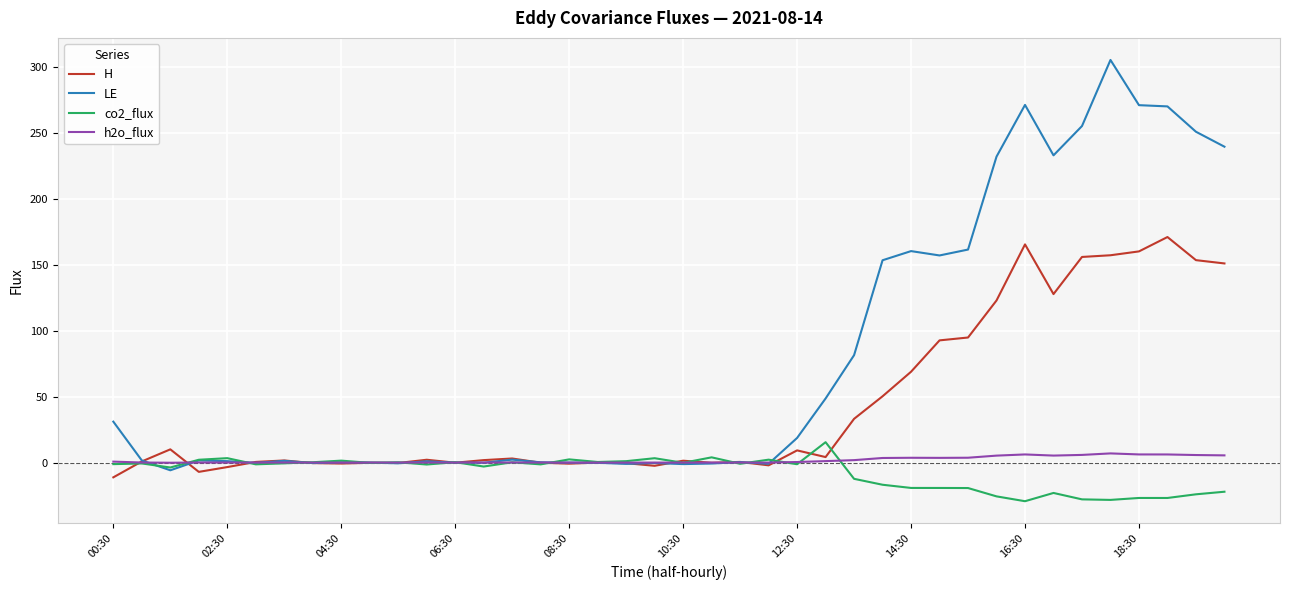

What is the maximum value for H?

171.2